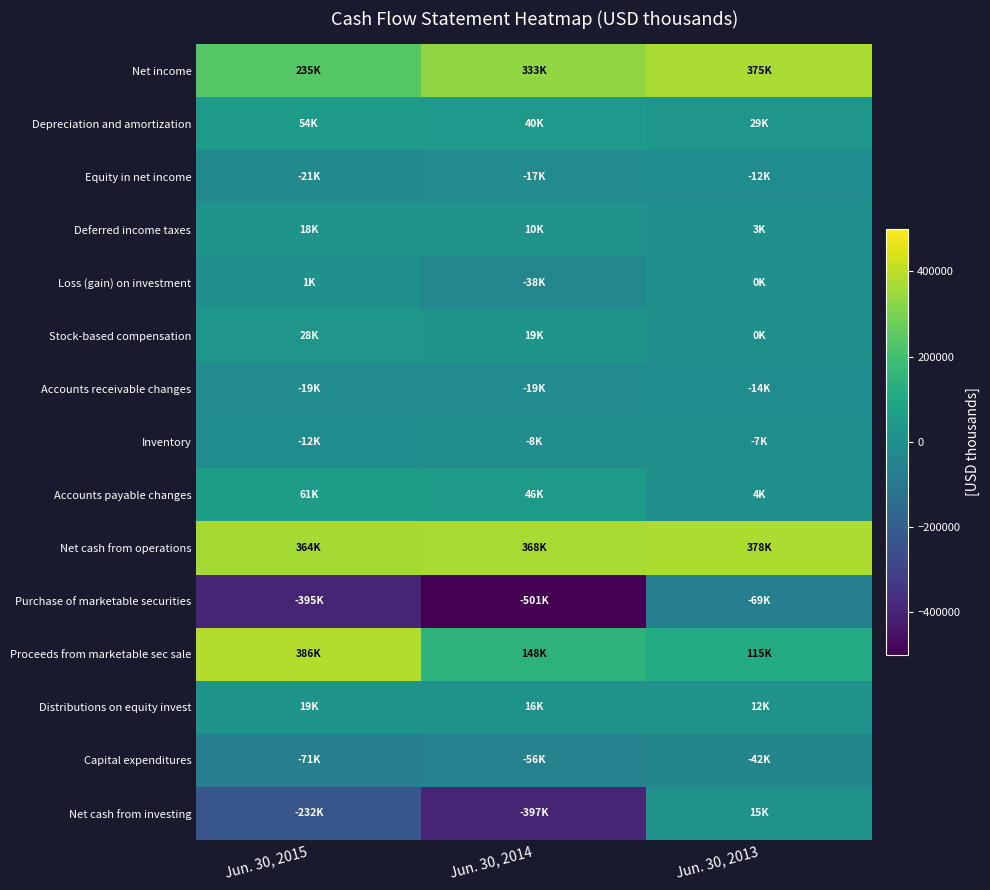

List the series in order of their peak value, lowest first.

Purchase of marketable securities, Capital expenditures, Accounts receivable changes, Equity in net income, Inventory, Loss (gain) on investment, Net cash from investing, Deferred income taxes, Distributions on equity invest, Stock-based compensation, Depreciation and amortization, Accounts payable changes, Net income, Net cash from operations, Proceeds from marketable sec sale